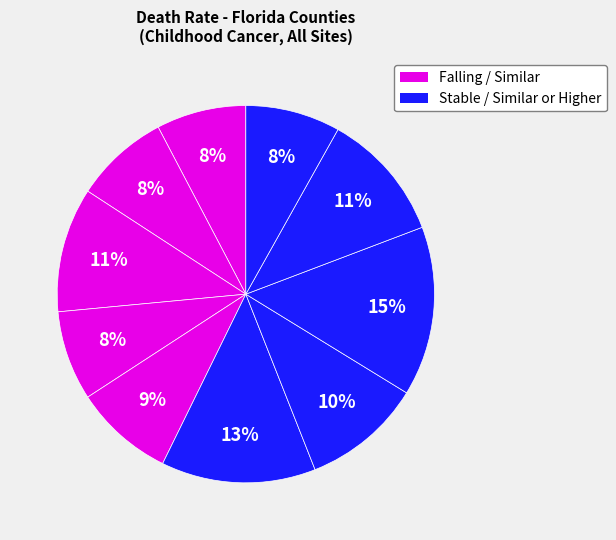

How many slices are in this pie chart?

10